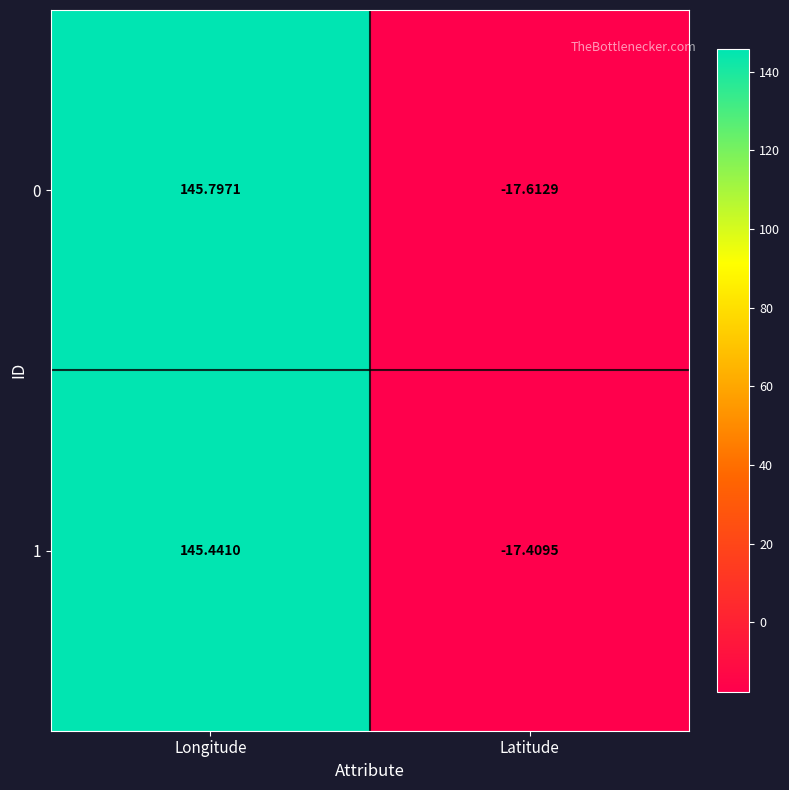

At which category is the sum across all series the highest?

Longitude